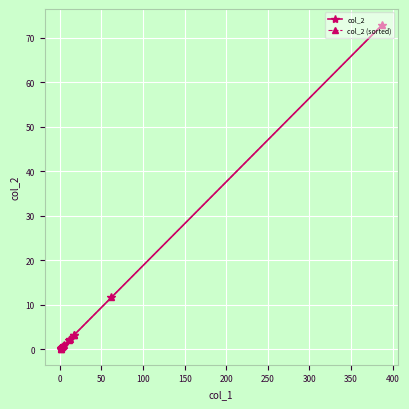

Reading left to right, transcribe all the data shown in this chart.

col_2: 72.9	11.7	3.2	3.2	2.3	2.1	0.9	0.8	0.6	0.4	0.4	0.2	0.2
col_2 (sorted): 0.2	0.2	0.4	0.4	0.6	0.8	0.9	2.1	2.3	3.2	3.2	11.7	72.9